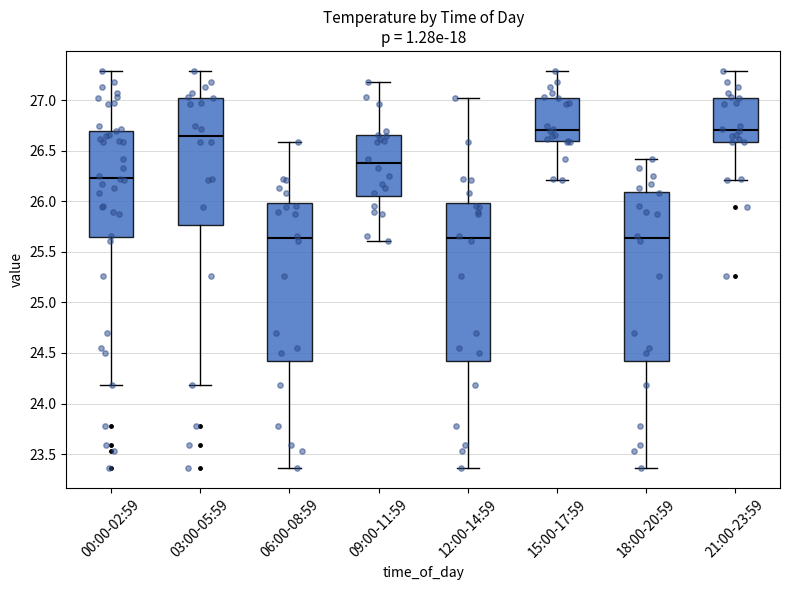

Which box is the tallest, from its lower edge to its upper edge?

18:00-20:59